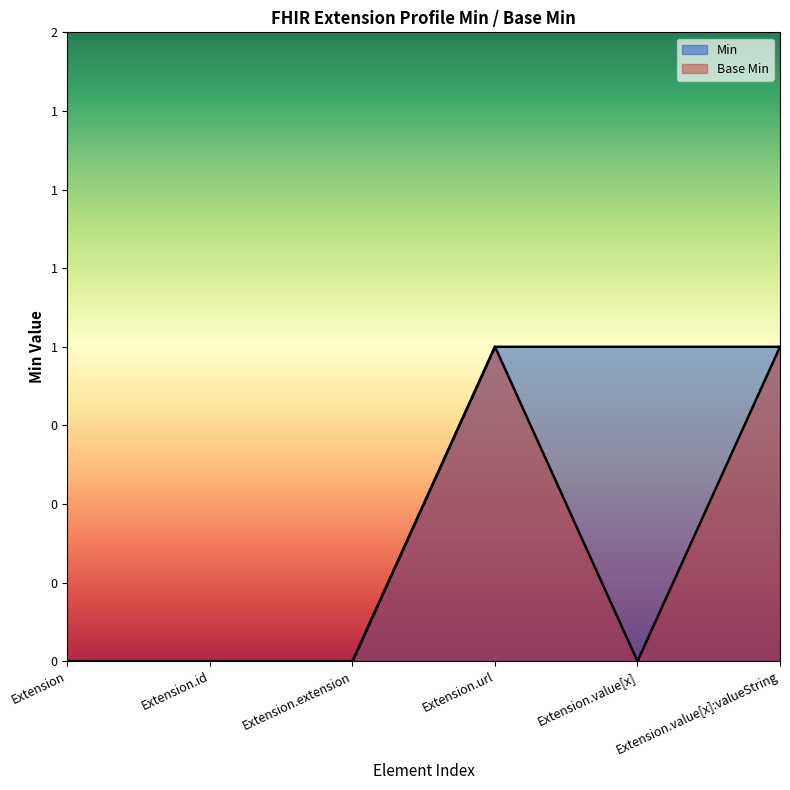

How many interior local valleys (lower than both neighbors) does the data have?

1